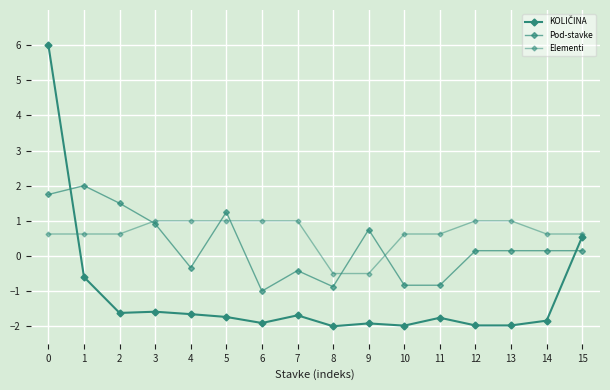

How many lines are shown in the chart?

3